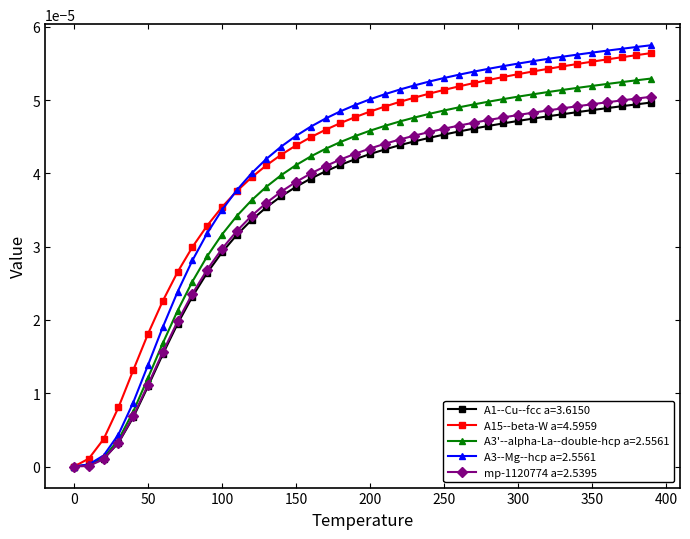

Is this an area chart (filled region under the line)?

No